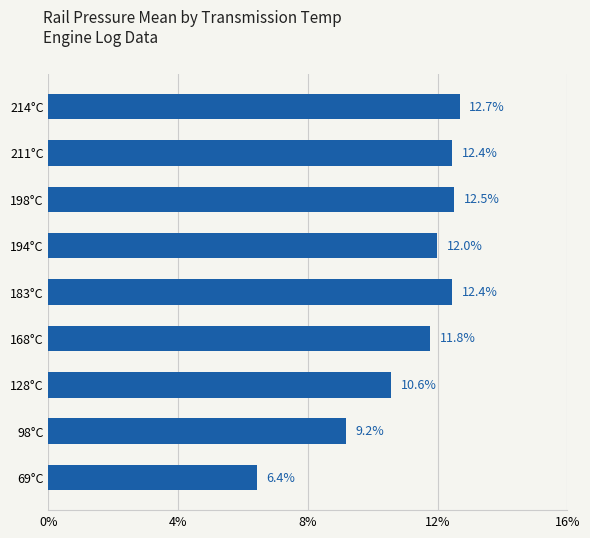

Reading bottom to top, transcribe all the data shown in this chart.

6.4	9.2	10.6	11.8	12.4	12.0	12.5	12.4	12.7